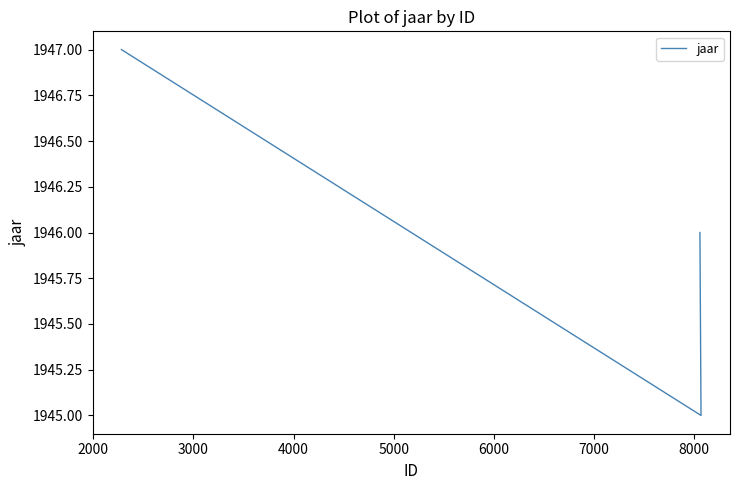

How many data points does each series have?

3